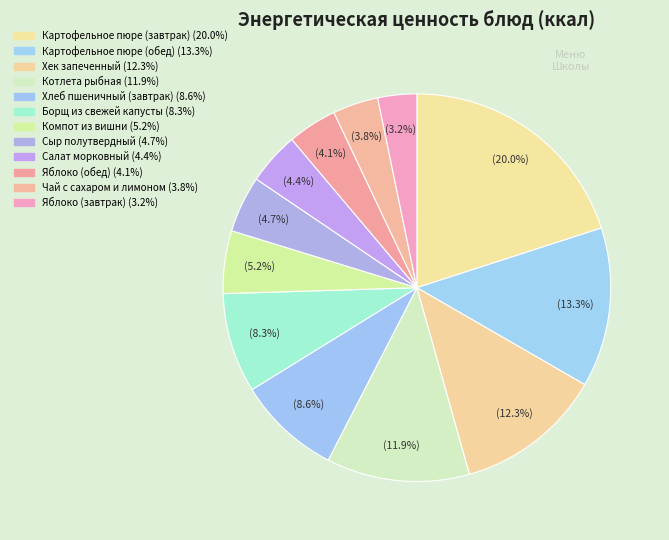

How many segments does this pie chart have?

12